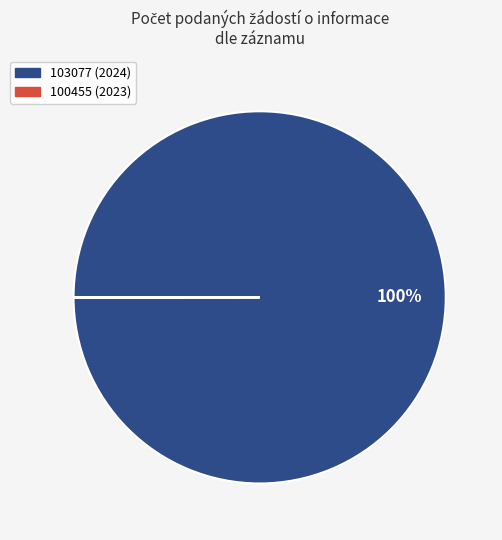

To the nearest percent, what is the average slice percentage?

50%